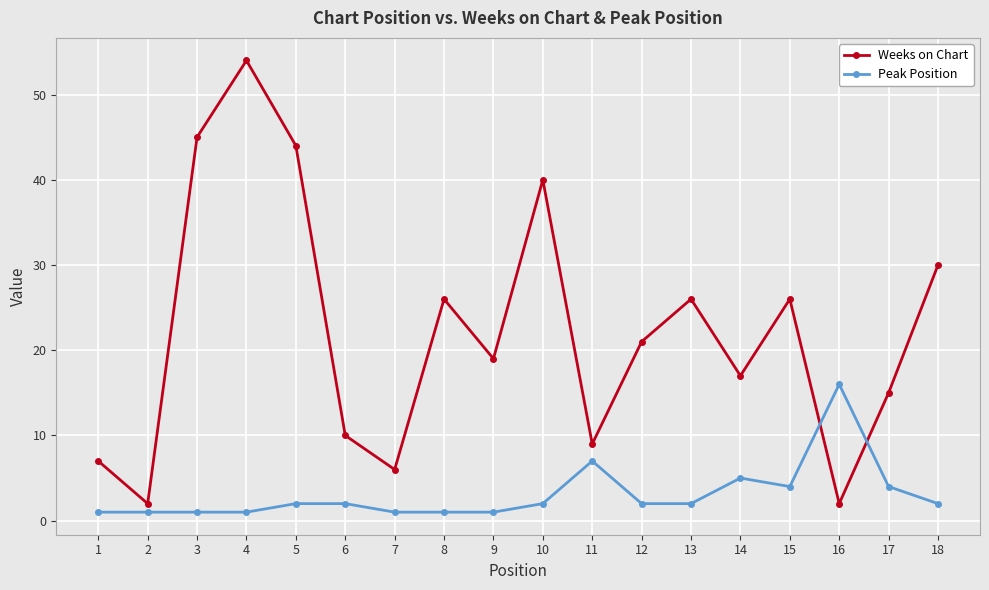

The Weeks on Chart series shows 11 at 10. True or false?

False